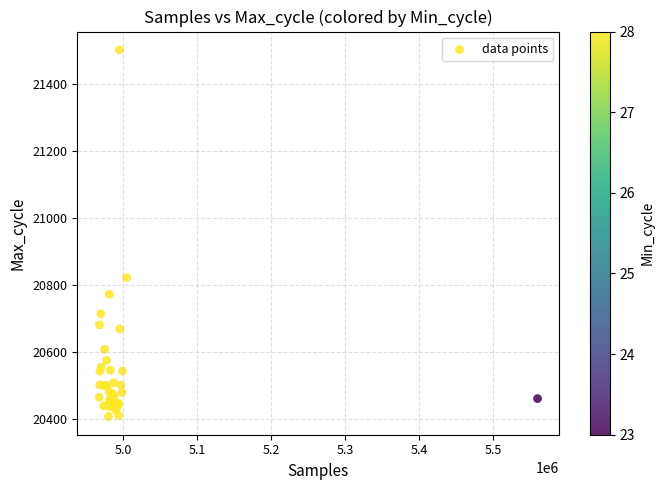

What Y value in the scatter plot is closest to 20954?

20822